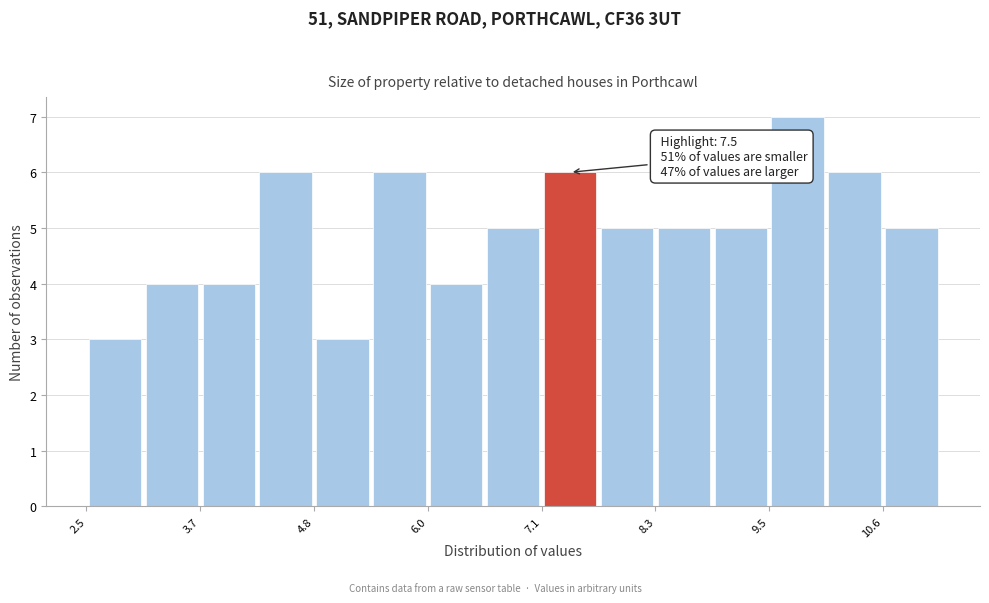

Around what value on the x-axis is the tallest bar? Give the approximate position of its centre, as read against the axis.

9.8